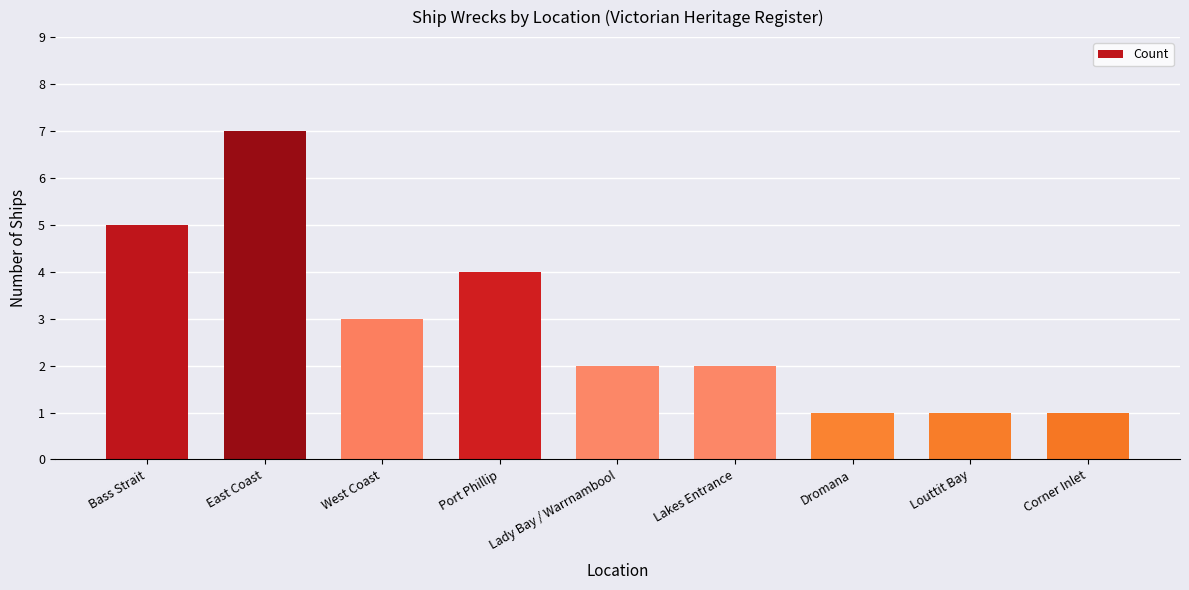

Which category has the highest value across all series?

East Coast